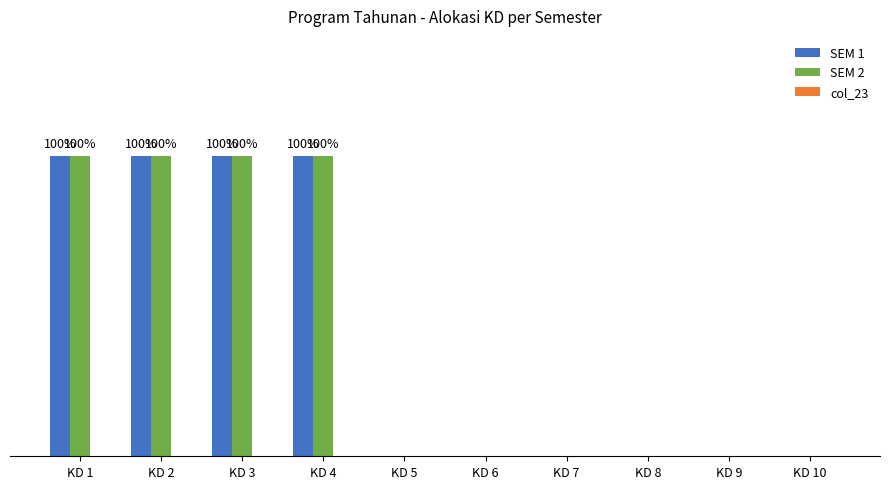

Are the bars grouped side by side (vs. stacked)?

Yes